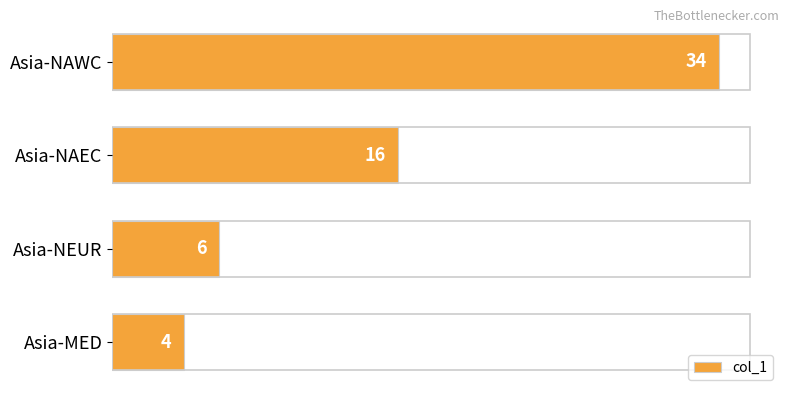

The value at Asia-MED is 4. True or false?

True